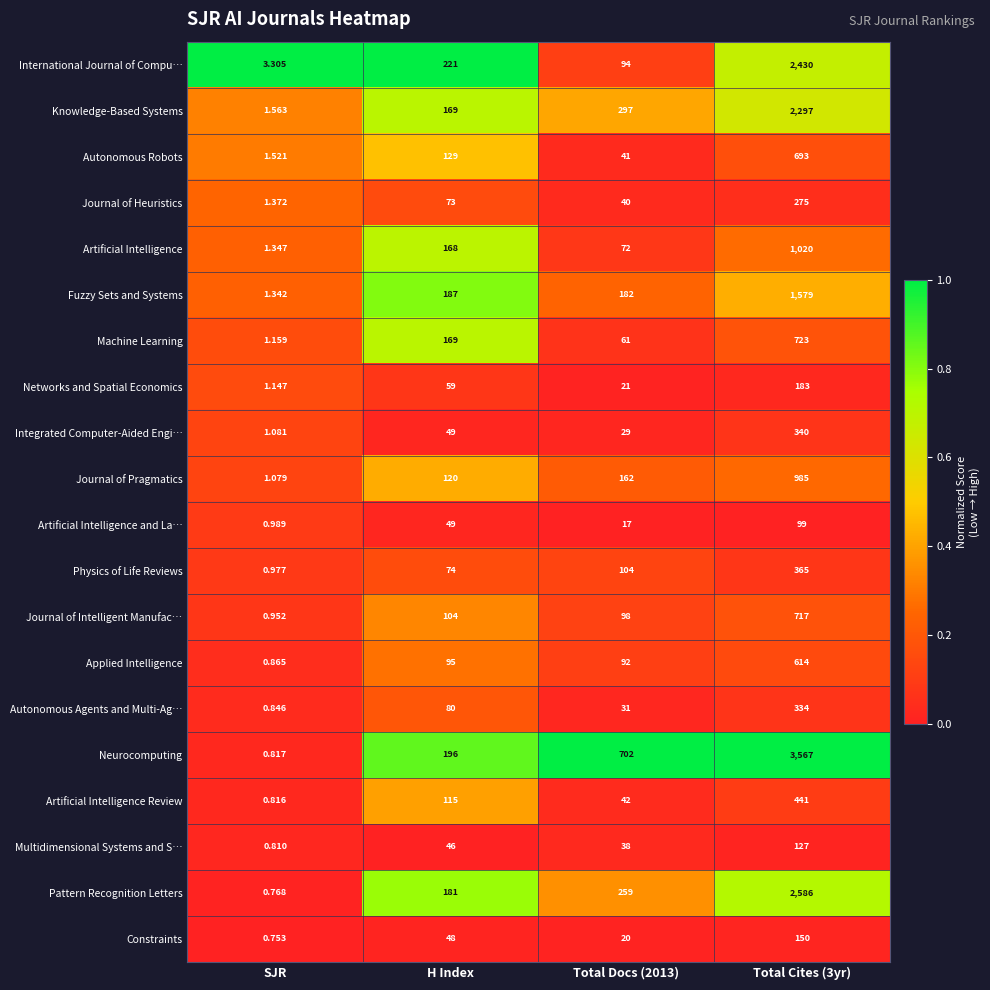

Rank the series by their maximum value, from highest to lowest.

Neurocomputing, Pattern Recognition Letters, International Journal of Compu…, Knowledge-Based Systems, Fuzzy Sets and Systems, Artificial Intelligence, Journal of Pragmatics, Machine Learning, Journal of Intelligent Manufac…, Autonomous Robots, Applied Intelligence, Artificial Intelligence Review, Physics of Life Reviews, Integrated Computer-Aided Engi…, Autonomous Agents and Multi-Ag…, Journal of Heuristics, Networks and Spatial Economics, Constraints, Multidimensional Systems and S…, Artificial Intelligence and La…